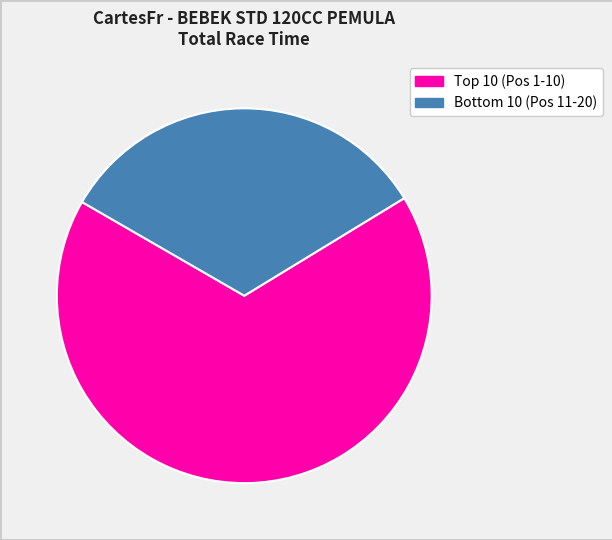

To the nearest percent, what is the difference between the largest and smallest slice percentages?

34%